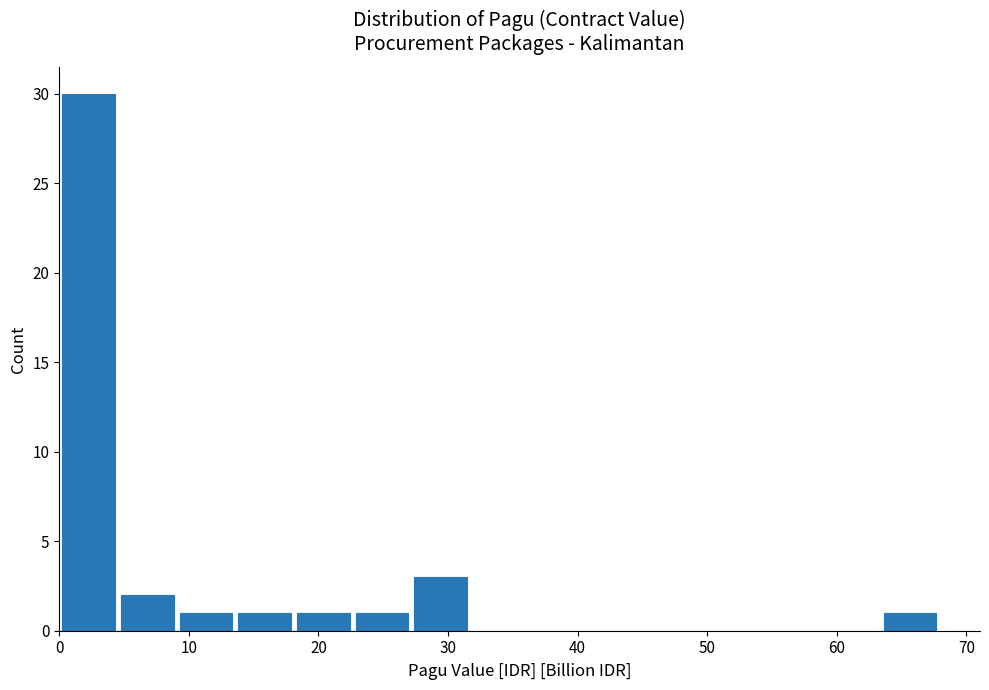

Over which range of the x-axis is the bar tallest?

0 to 5